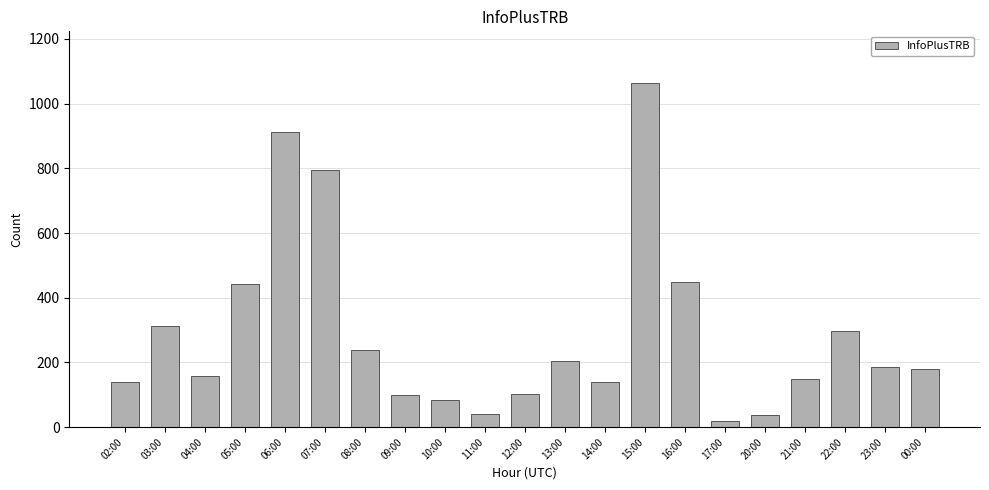

What is the approximate value at 16:00, to the nearest 50?

450